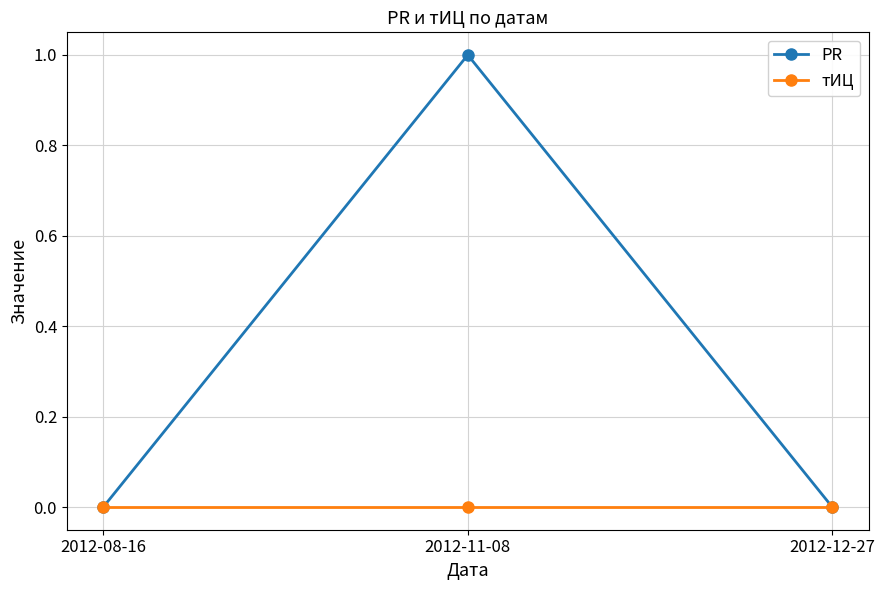

At which label does PR reach its peak?

2012-11-08